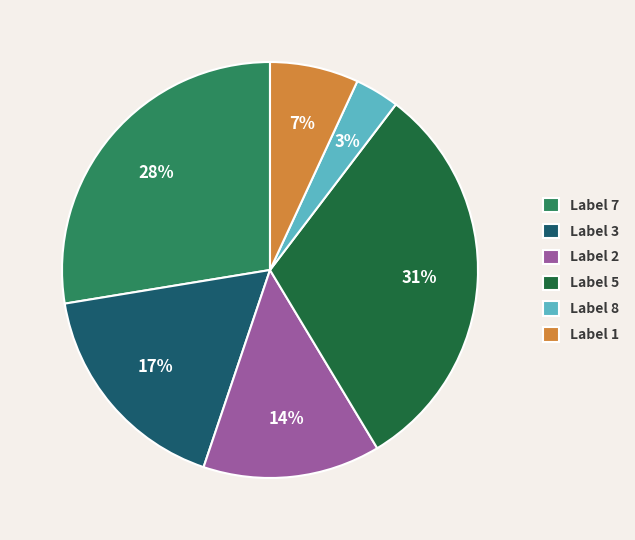

Do Label 3 and Label 7 together represent more than half of the pie?

No